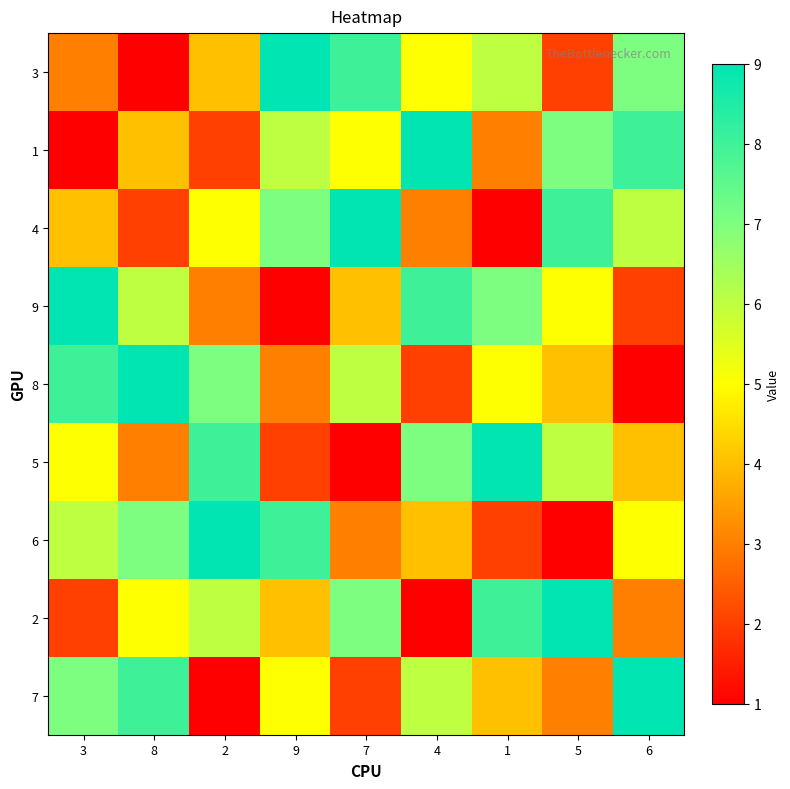

At which category does the chart reach its peak across all series?

9